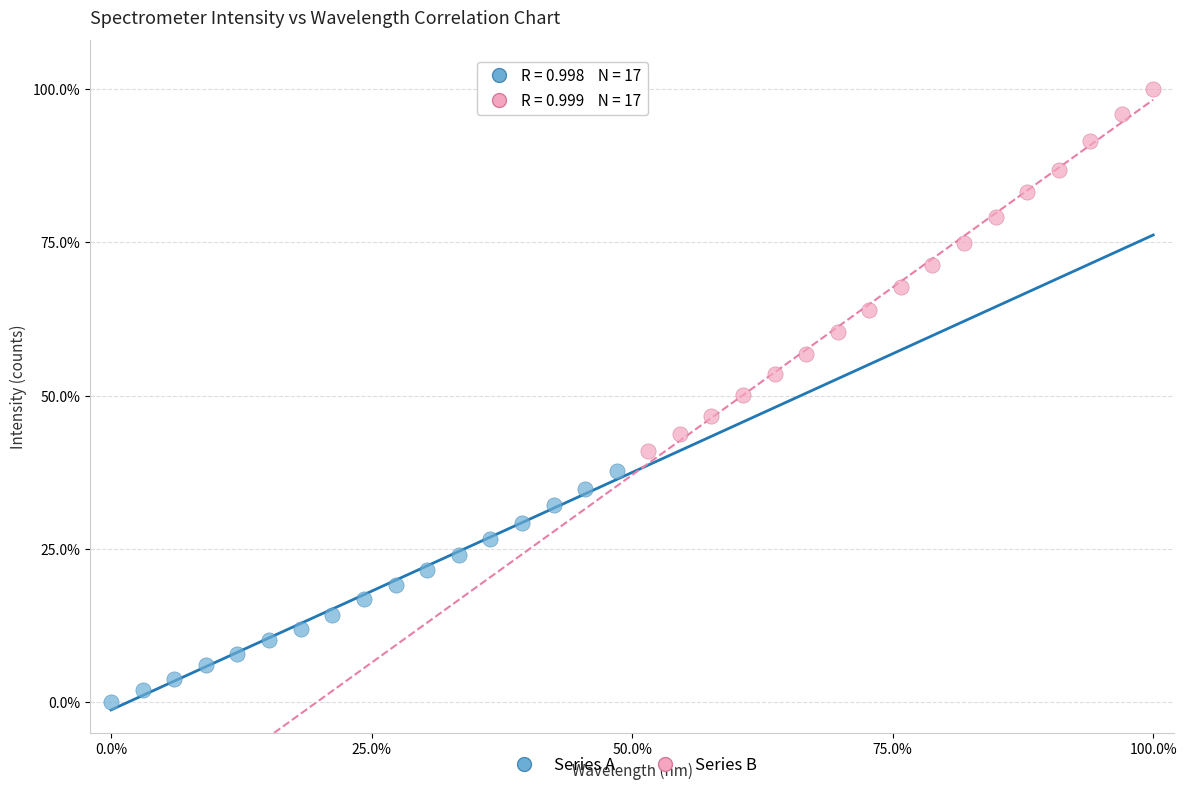

What are all the series names shown in the legend?

Series A, Series B